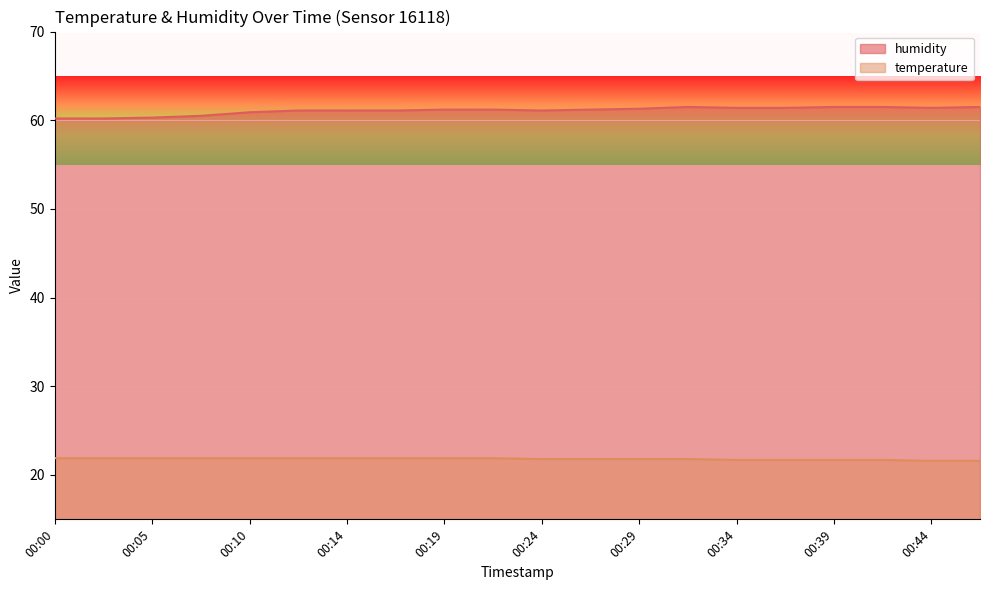

True or false: temperature has more than 0 interior local peaks.

False